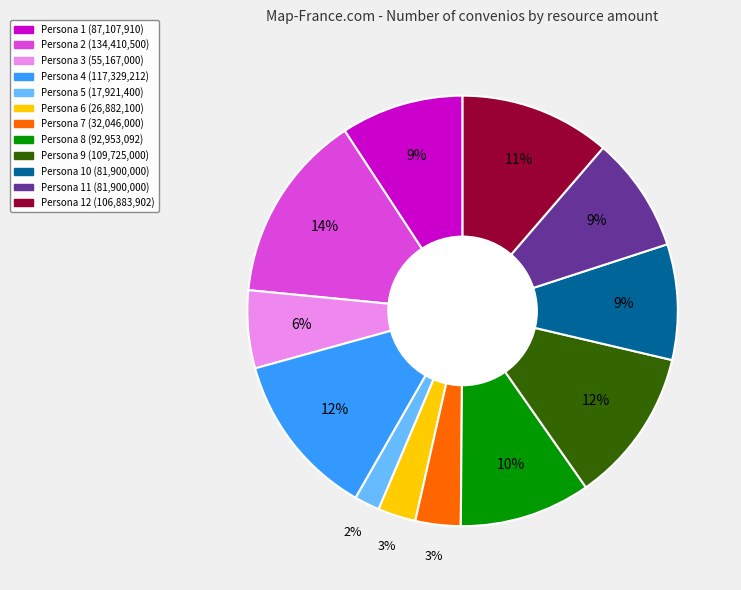

To the nearest percent, what is the difference between the largest and smallest slice percentages?

12%